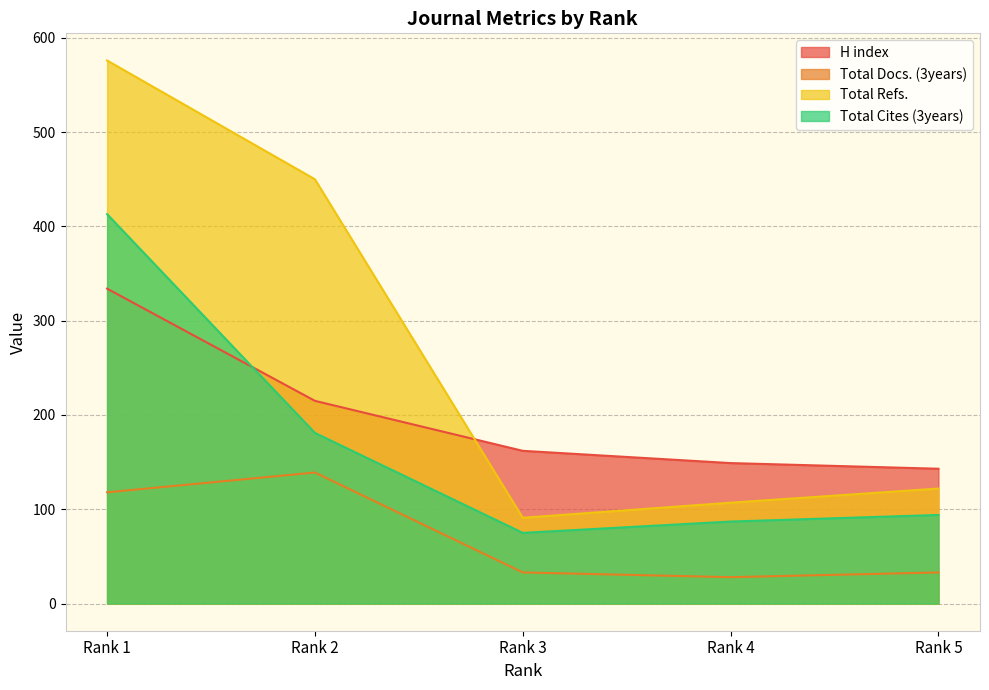

What is the sum of the H index values at Rank 2 and Rank 4?

364